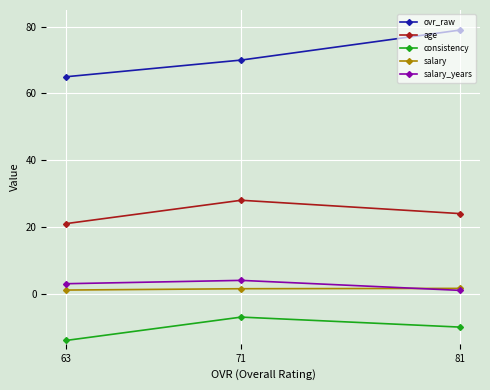

Reading left to right, what are all the values shown in this chart?

ovr_raw: 81=79.0	71=70.0	63=65.0
age: 81=24.0	71=28.0	63=21.0
consistency: 81=-10.0	71=-7.0	63=-14.0
salary: 81=1.6	71=1.5	63=1.1
salary_years: 81=1.0	71=4.0	63=3.0